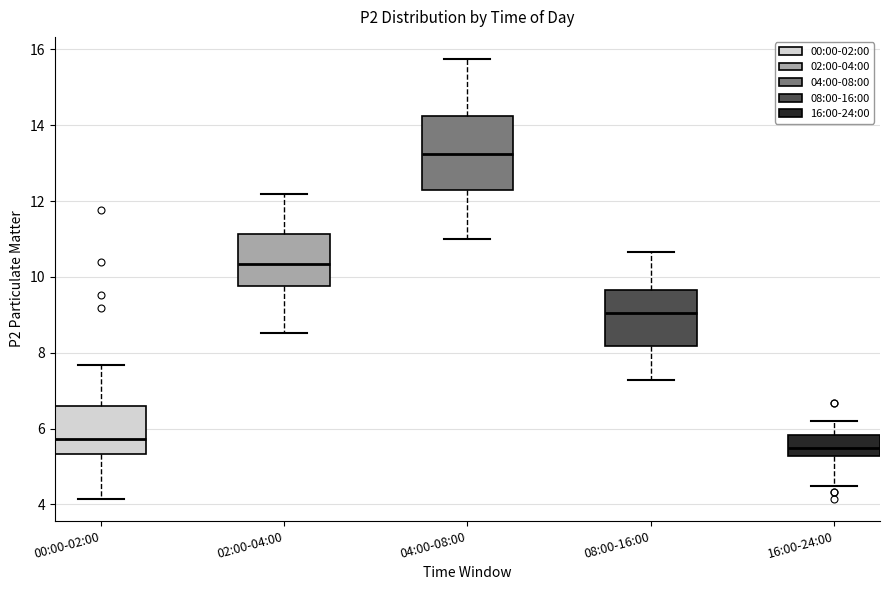

Reading left to right, transcribe this box plot: for each box, give where its median line is, the range the box spans, and where its two whiskers end, as read against the y-axis. The values are not printed on the chart, so give them approximately, as read against the axis.

00:00-02:00: median 5.8, box 5.4 to 6.6, whiskers 4.2 to 7.6
02:00-04:00: median 10.4, box 9.8 to 11.2, whiskers 8.6 to 12.2
04:00-08:00: median 13.2, box 12.4 to 14.2, whiskers 11.0 to 15.8
08:00-16:00: median 9.0, box 8.2 to 9.6, whiskers 7.2 to 10.6
16:00-24:00: median 5.6, box 5.2 to 5.8, whiskers 4.6 to 6.2